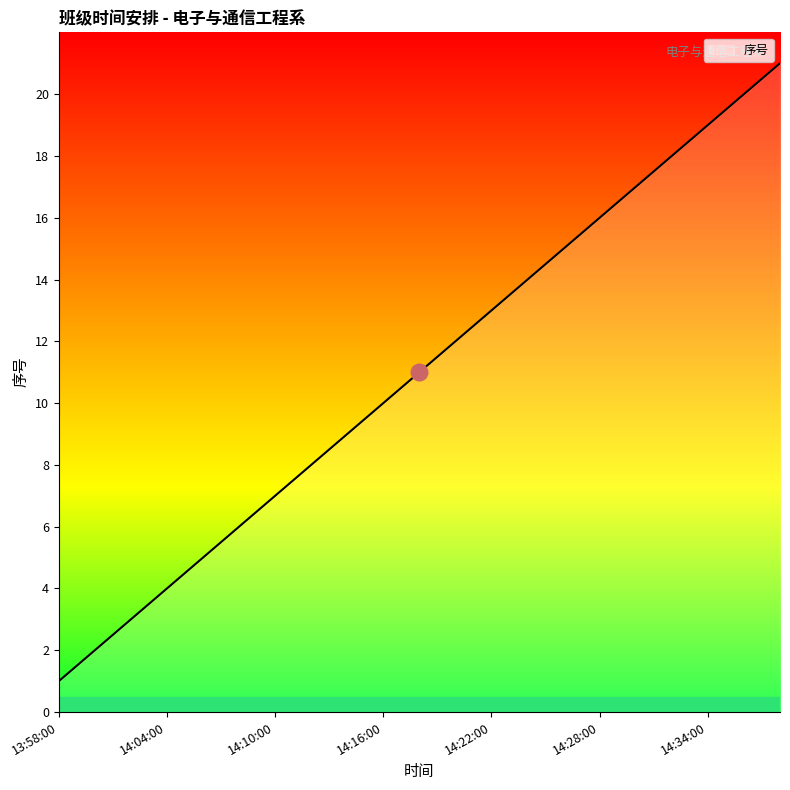

What is the greatest value displayed?

21